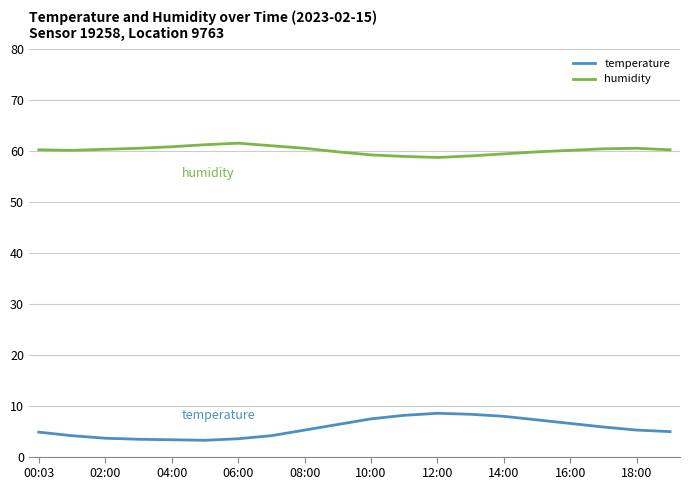

How many lines are shown in the chart?

2